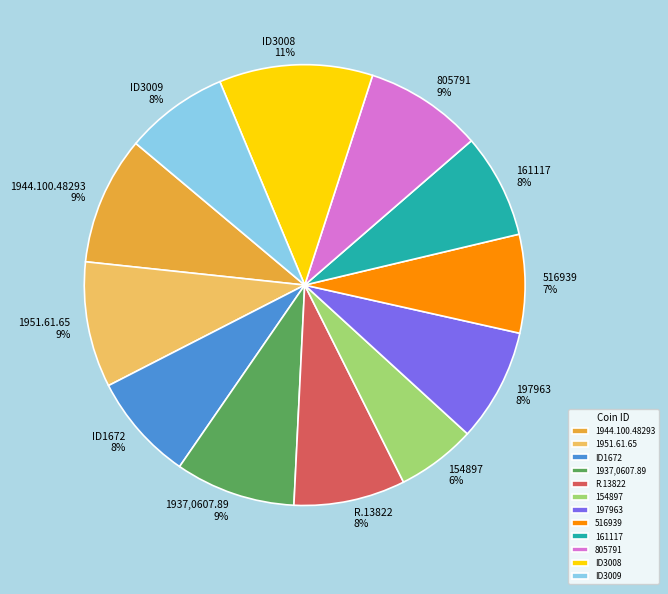

To the nearest percent, what is the difference between the largest and smallest slice percentages?

5%